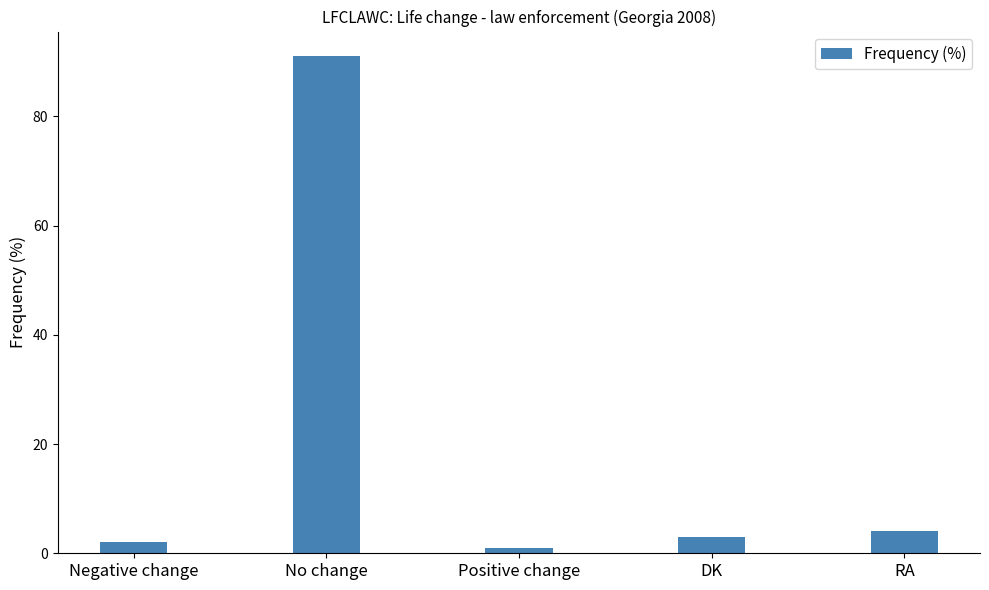

Is it true that the value at Positive change is 1?

True